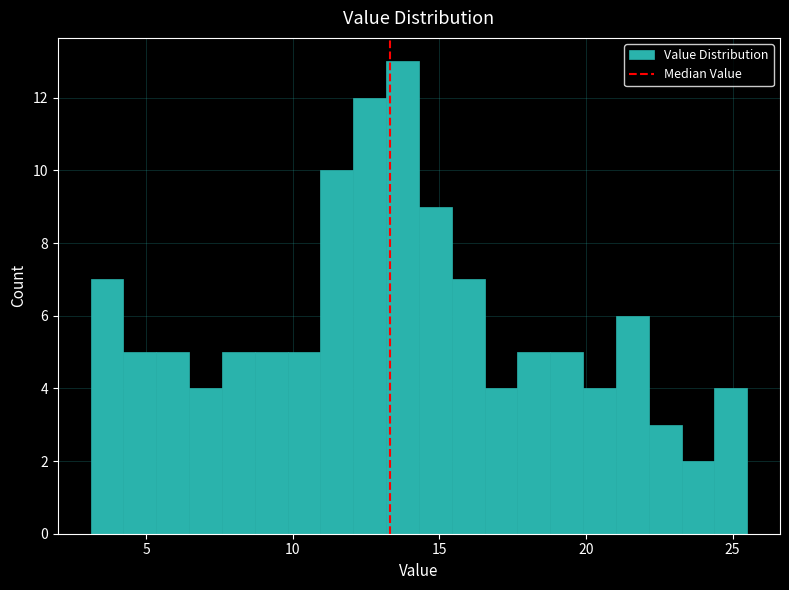

Around what value on the x-axis is the tallest bar? Give the approximate position of its centre, as read against the axis.

13.5